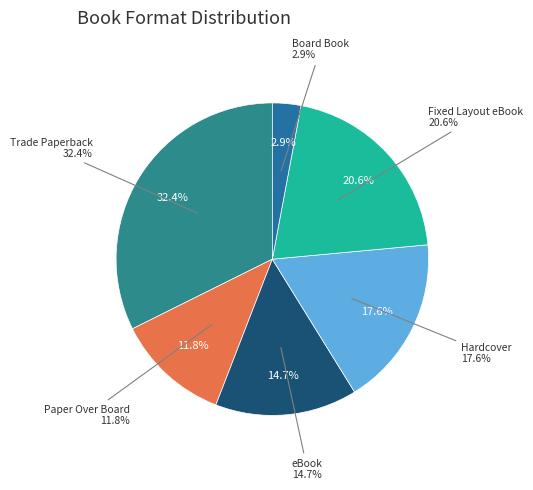

Between Fixed Layout eBook and eBook, which is larger?

Fixed Layout eBook